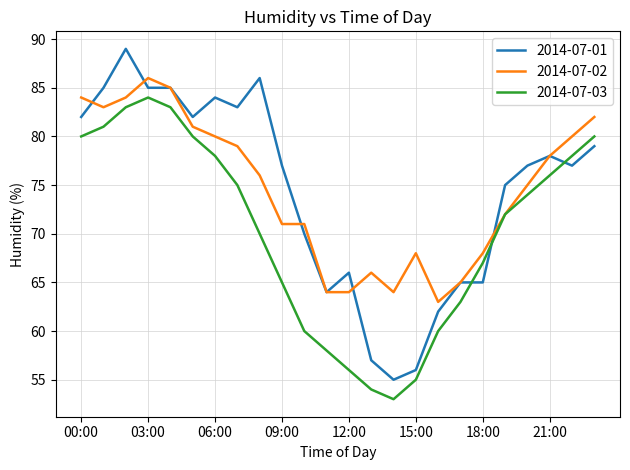

How many lines are shown in the chart?

3